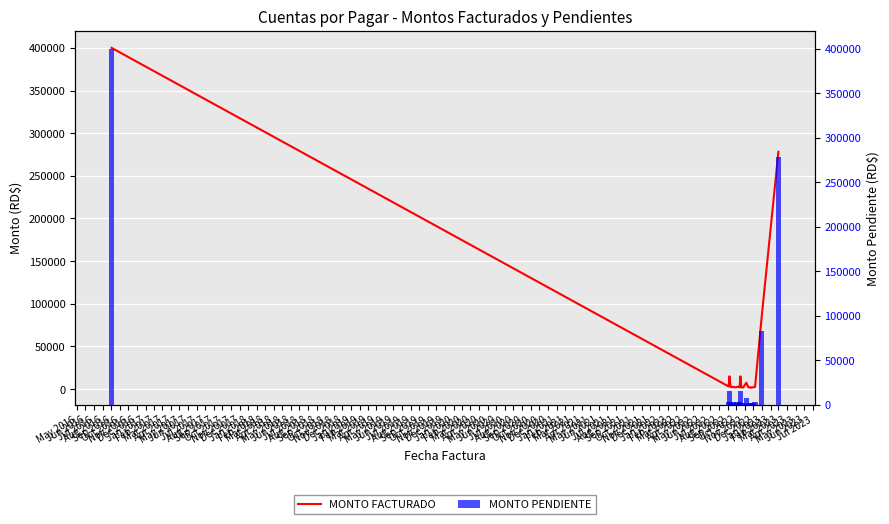

What is the difference between the MONTO PENDIENTE values at Dec 2016 and Aug 2016?

480.0